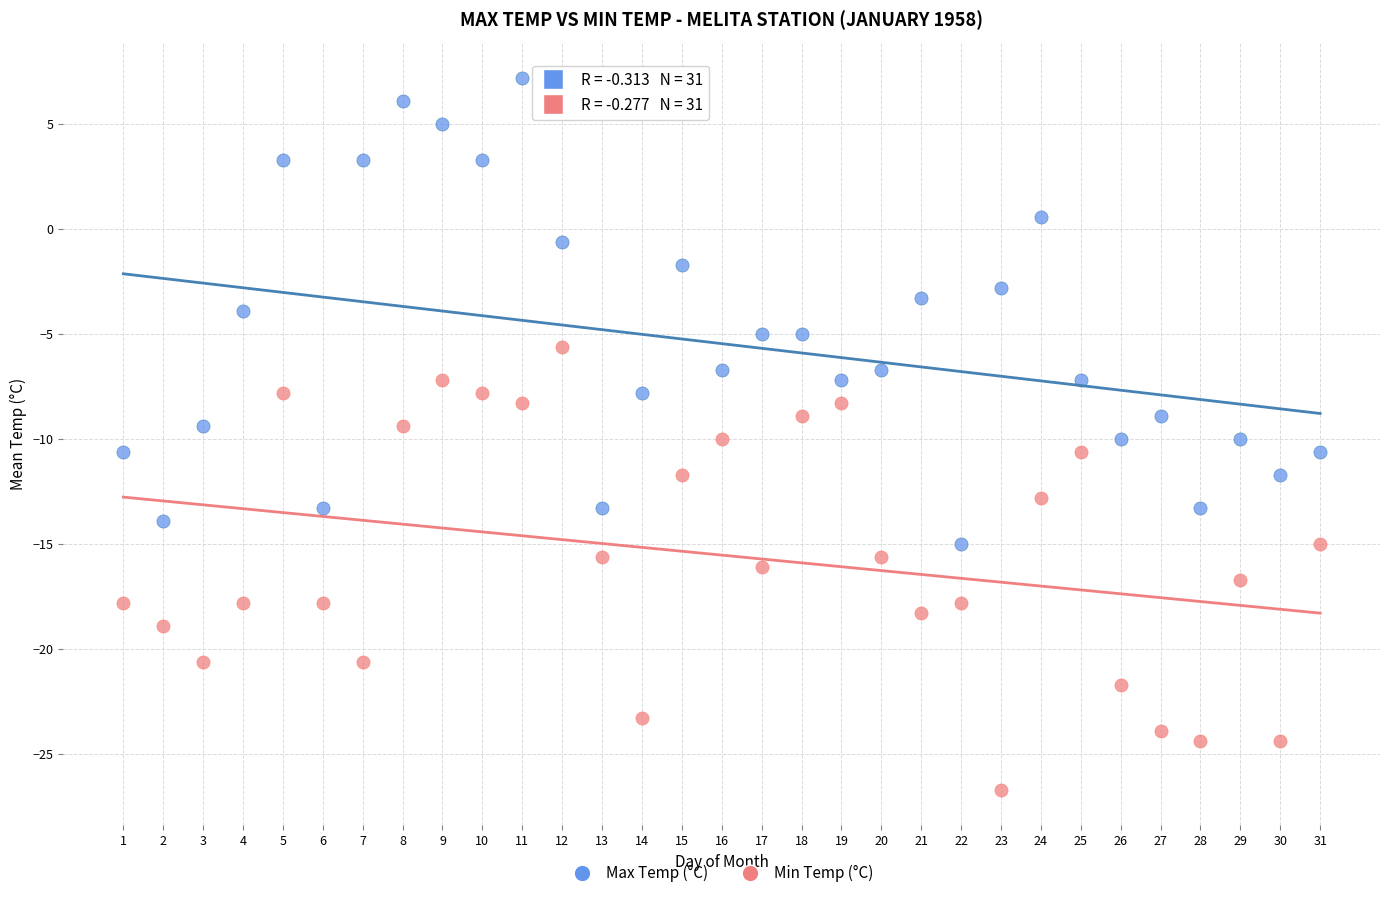

Which series reaches the minimum Y coordinate?

Min Temp (°C)